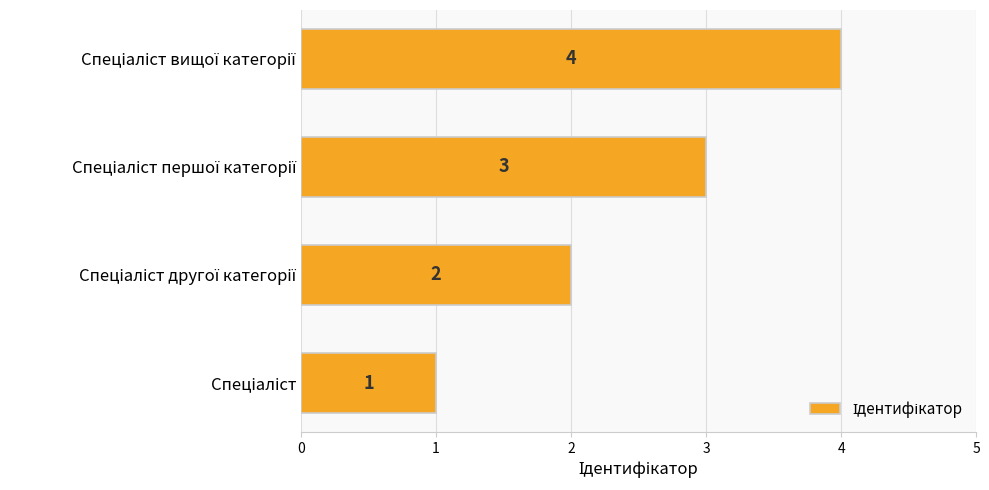

What is the maximum value shown in the chart?

4